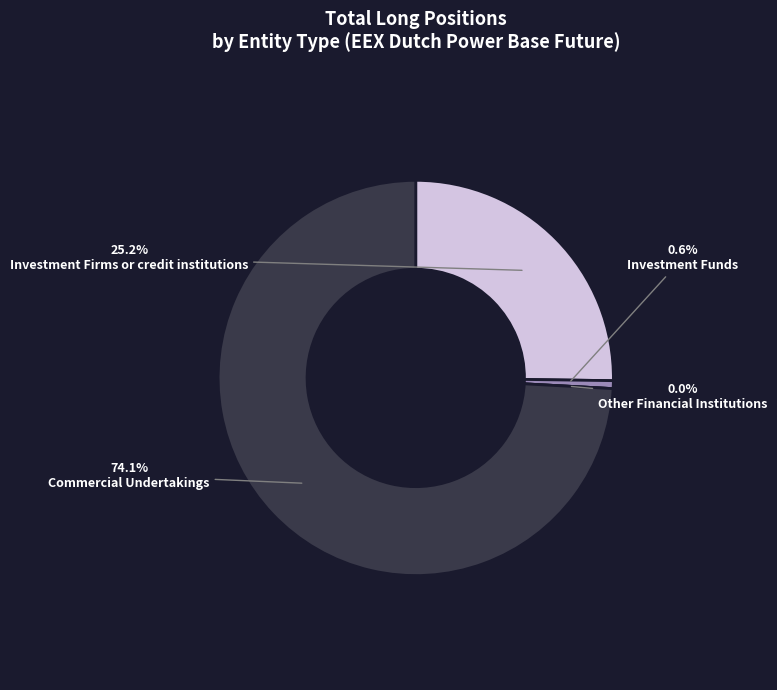

Rank the categories by value from lowest to highest.

Other Financial Institutions, Investment Funds, Investment Firms or credit institutions, Commercial Undertakings